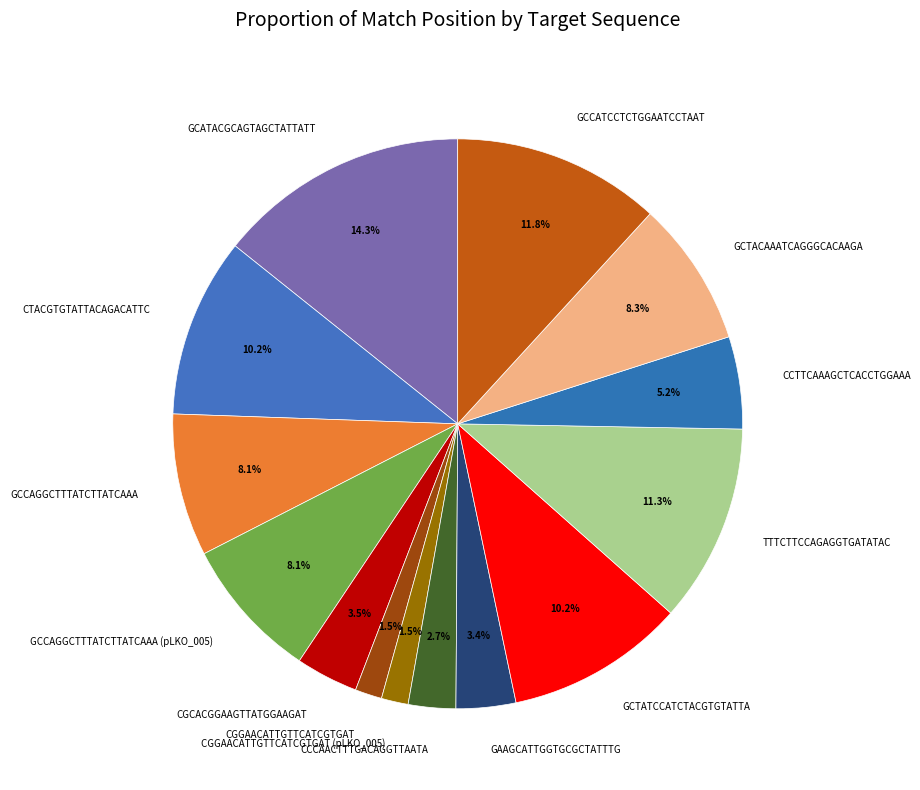

Does CCCAACTTTGACAGGTTAATA account for over 50% of the chart?

No